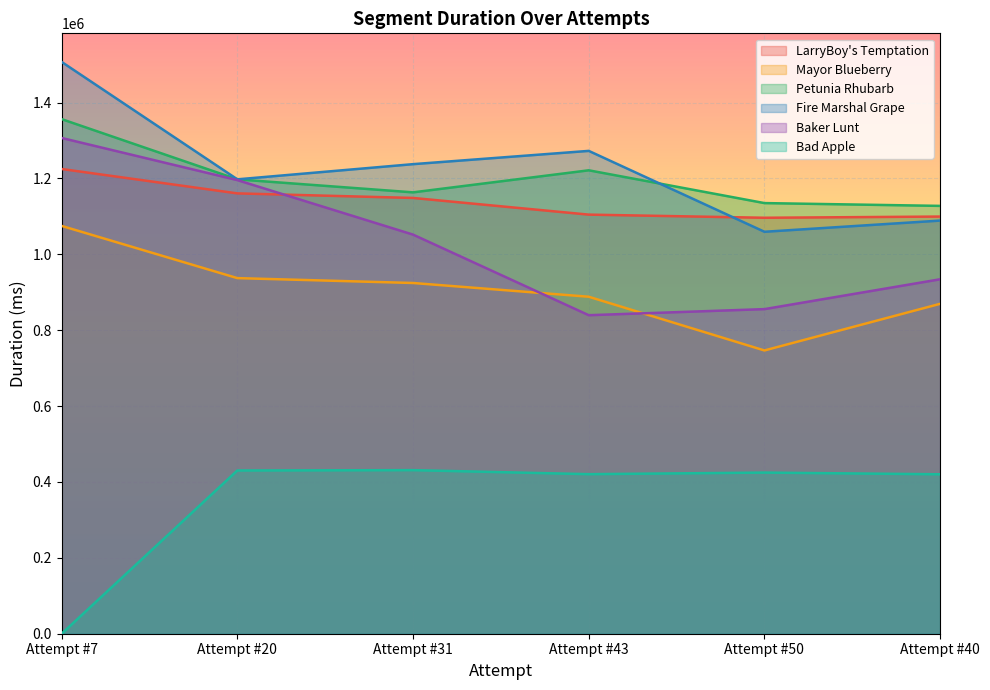

At which label is LarryBoy's Temptation closest to 1160678?

Attempt #20